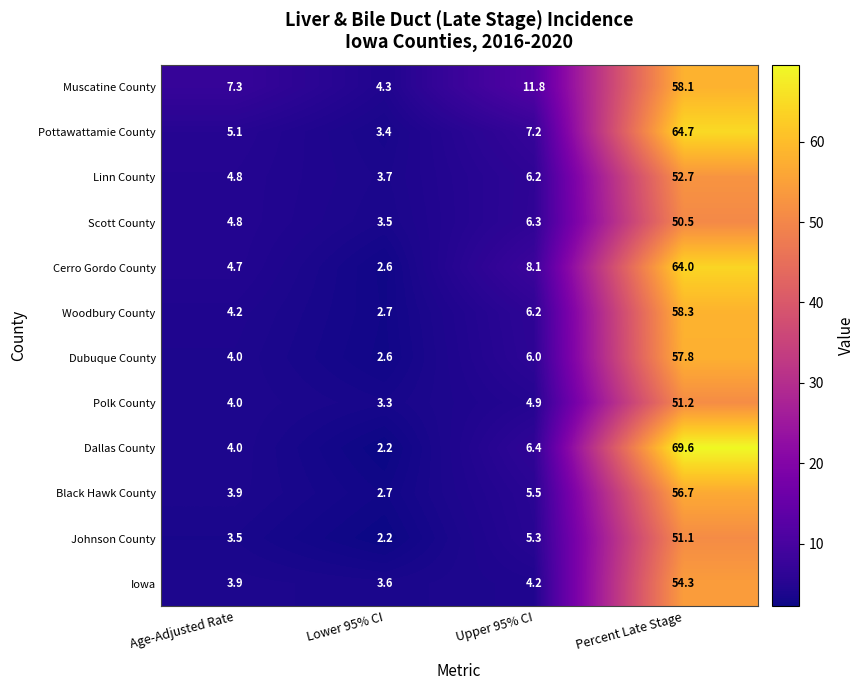

Which series changed the most between Age-Adjusted Rate and Upper 95% CI?

Muscatine County